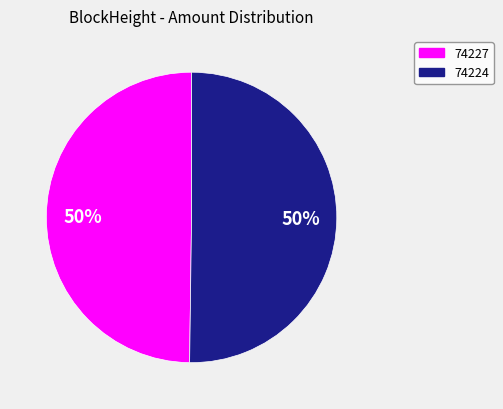

To the nearest percent, what is the average slice percentage?

50%